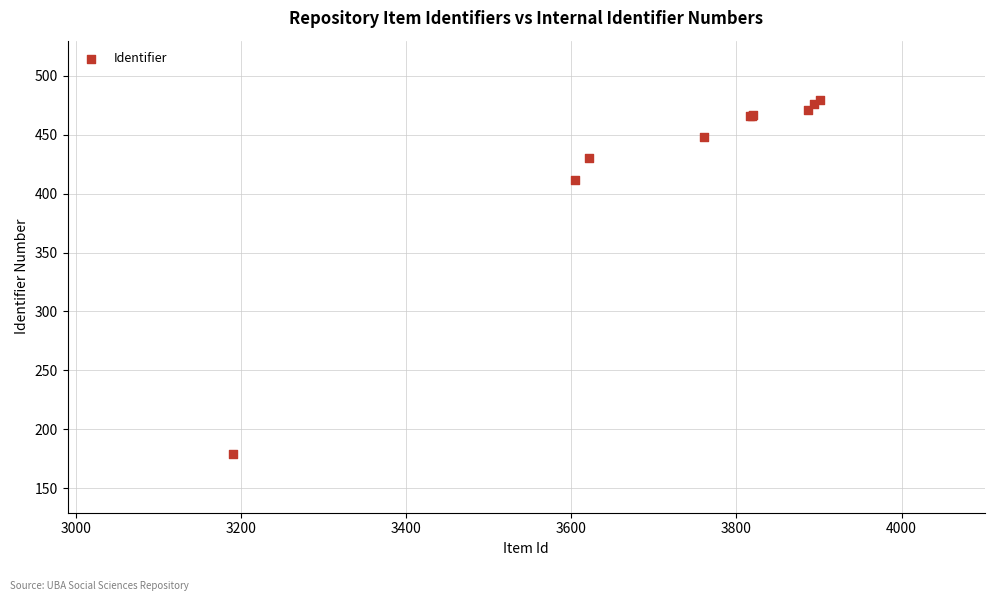

What Y value in the scatter plot is closest to 329?

412